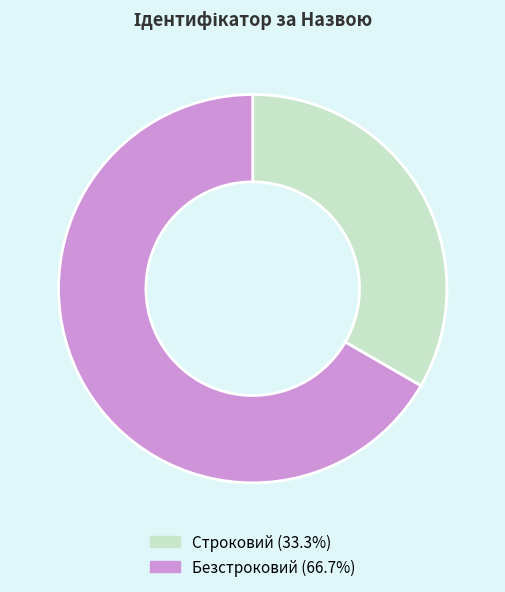

Is there any slice that represents more than half of the pie?

Yes